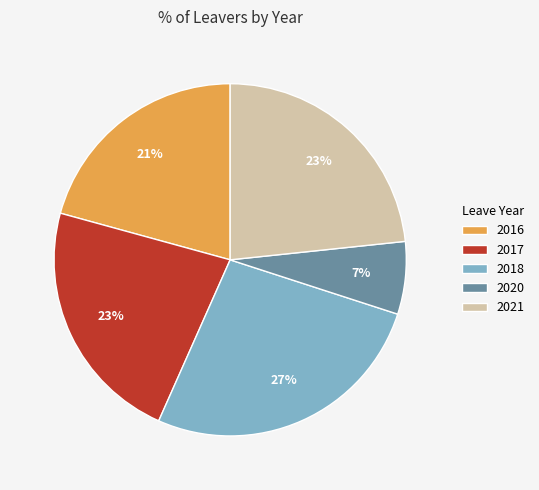

Which category has the smallest portion of the pie?

2020